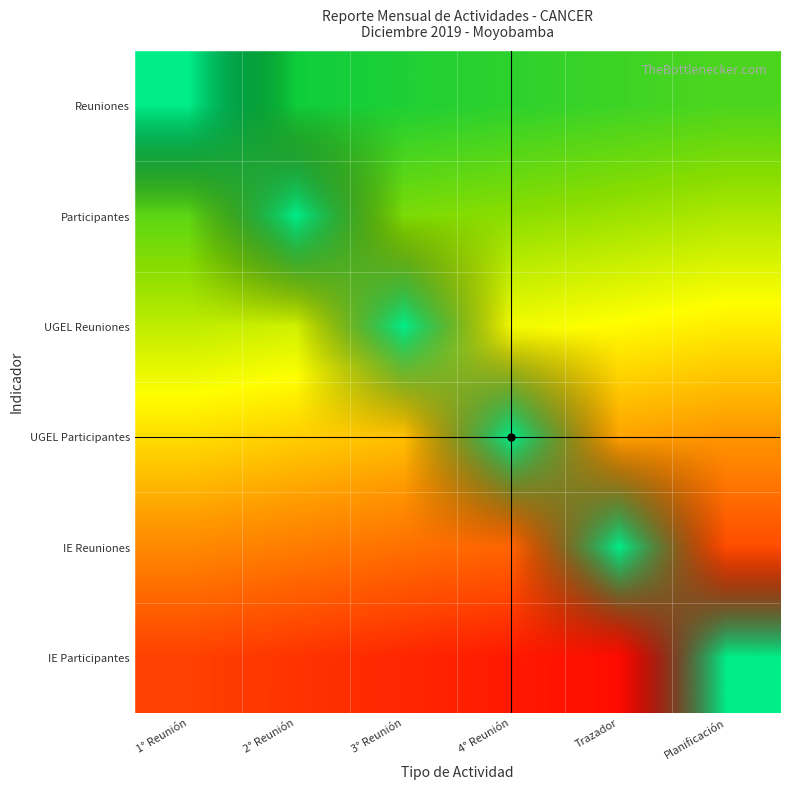

How many positive values does the IE Reuniones series have?

1